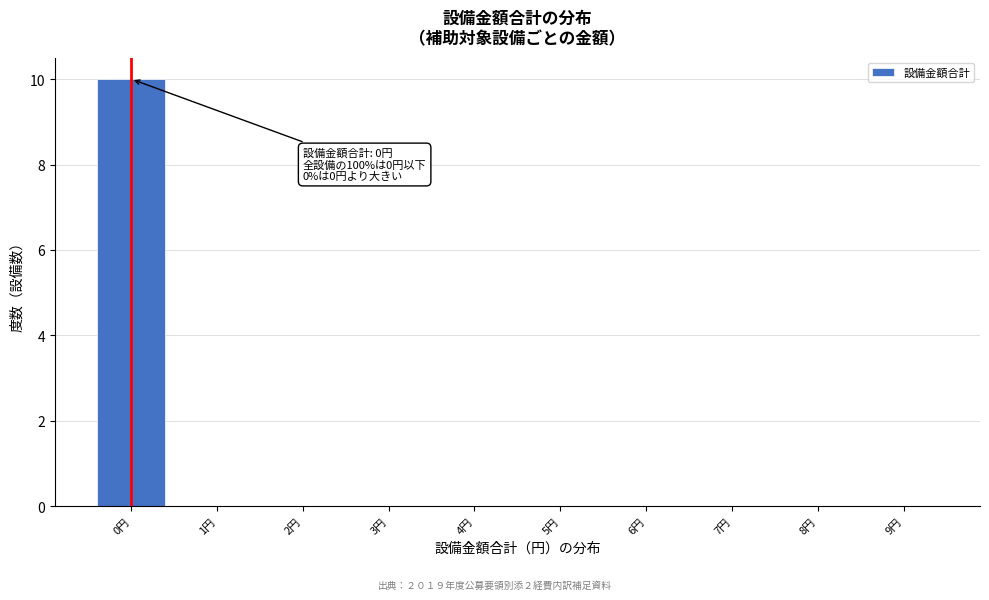

Which range on the x-axis has the tallest bar?

-0.5 to 0.5